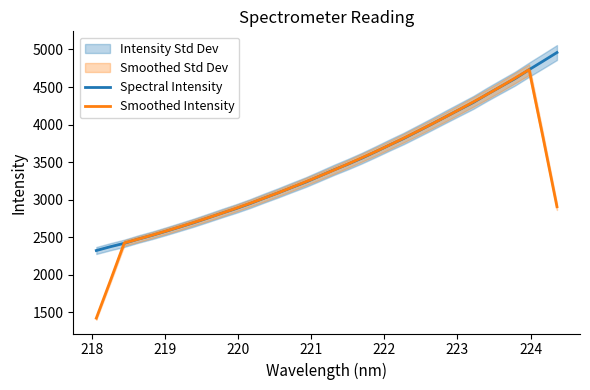

What is the maximum value for Spectral Intensity?

4958.9